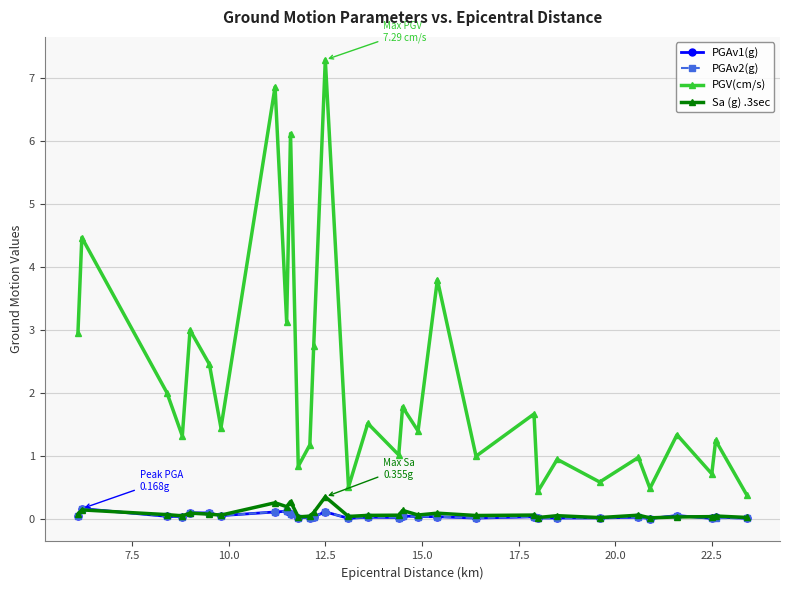

Which series has the largest total across all categories?

PGV(cm/s)